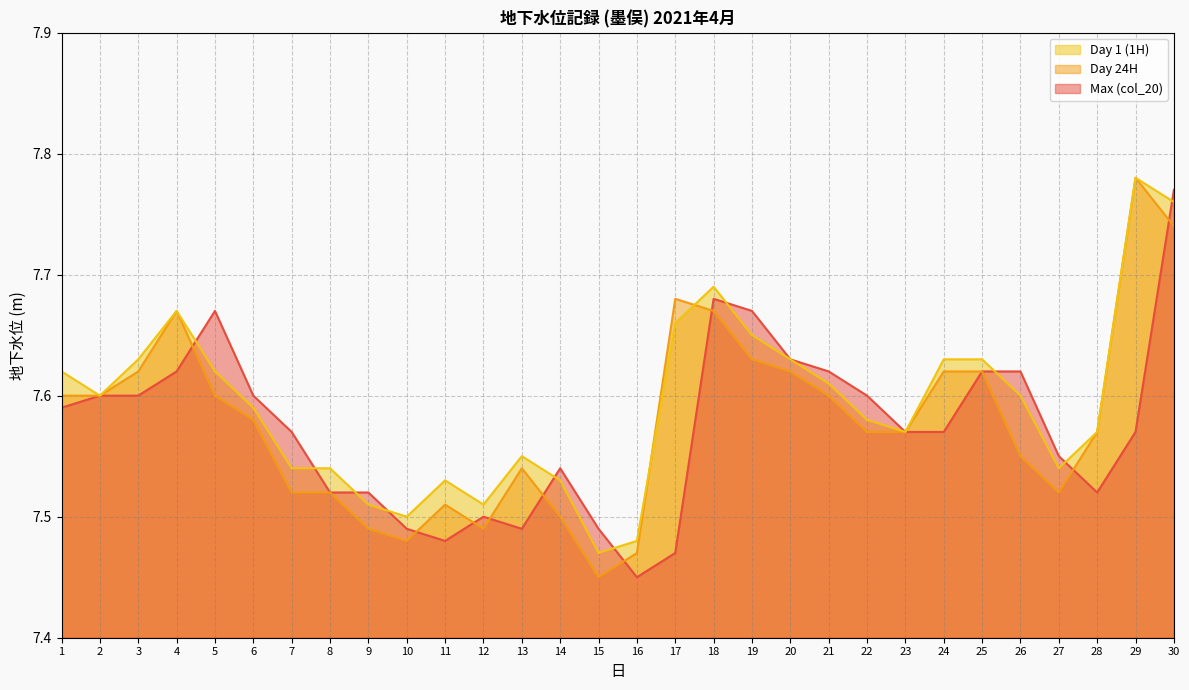

What are all the series names shown in the legend?

Day 1 (1H) (line), Day 24H (line), Max (col_20) (line)